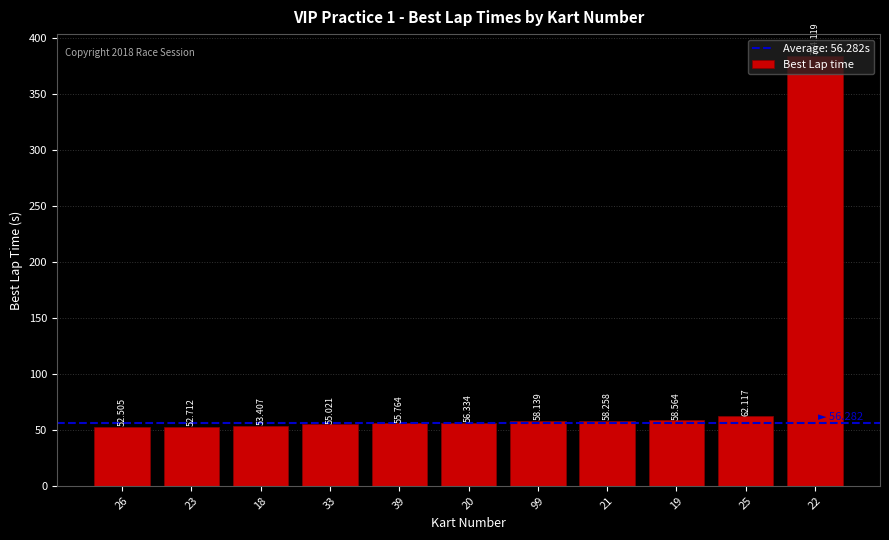

What is the change in value from 33 to 20?

+1.3